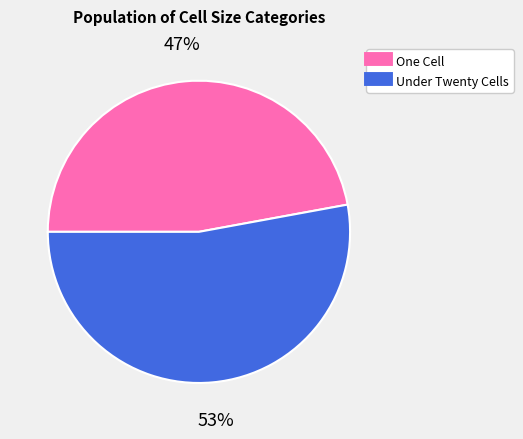

To the nearest percent, what is the average slice percentage?

50%